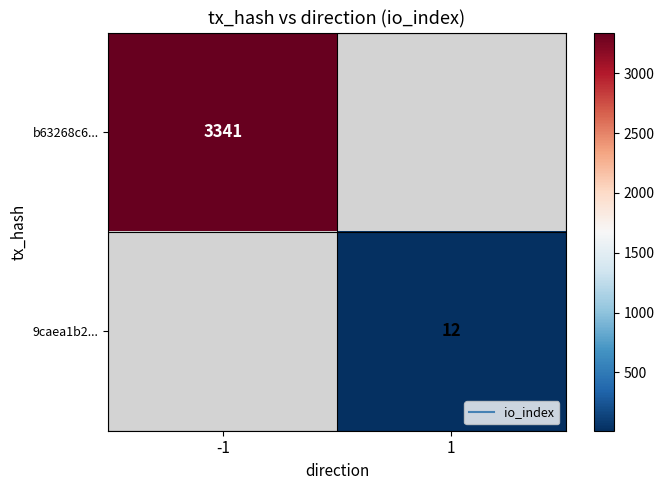

Count the number of categories in the chart.

2